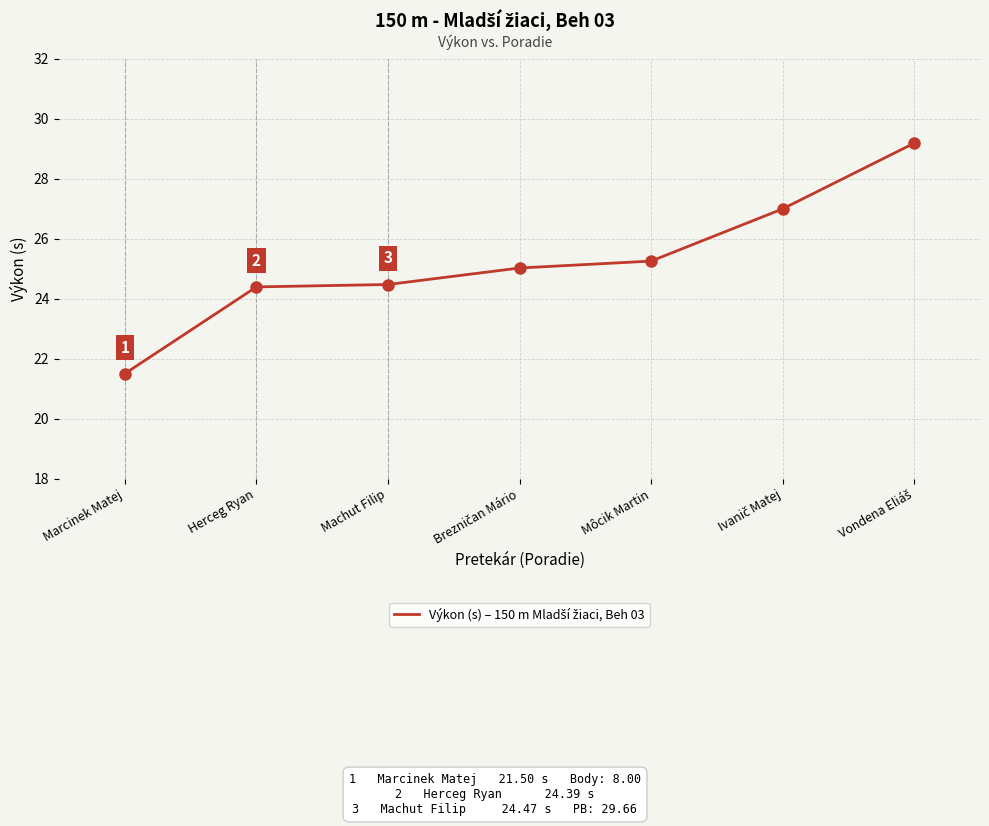

Is it true that the value at Marcinek Matej is 5.3?

False